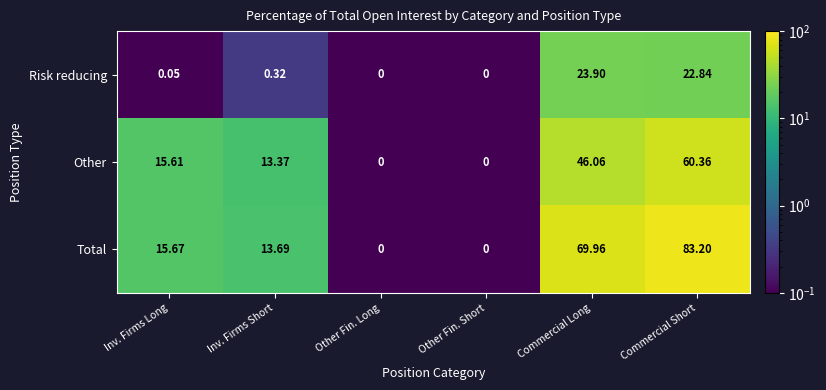

Which series has the largest total across all categories?

Total